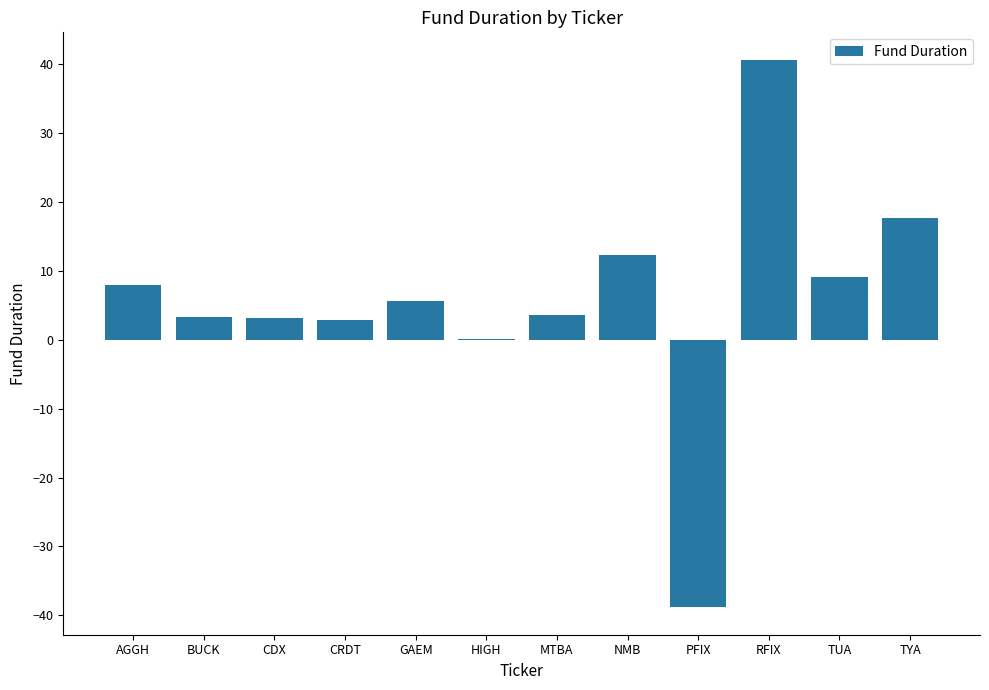

What is the sum of all values?

67.9